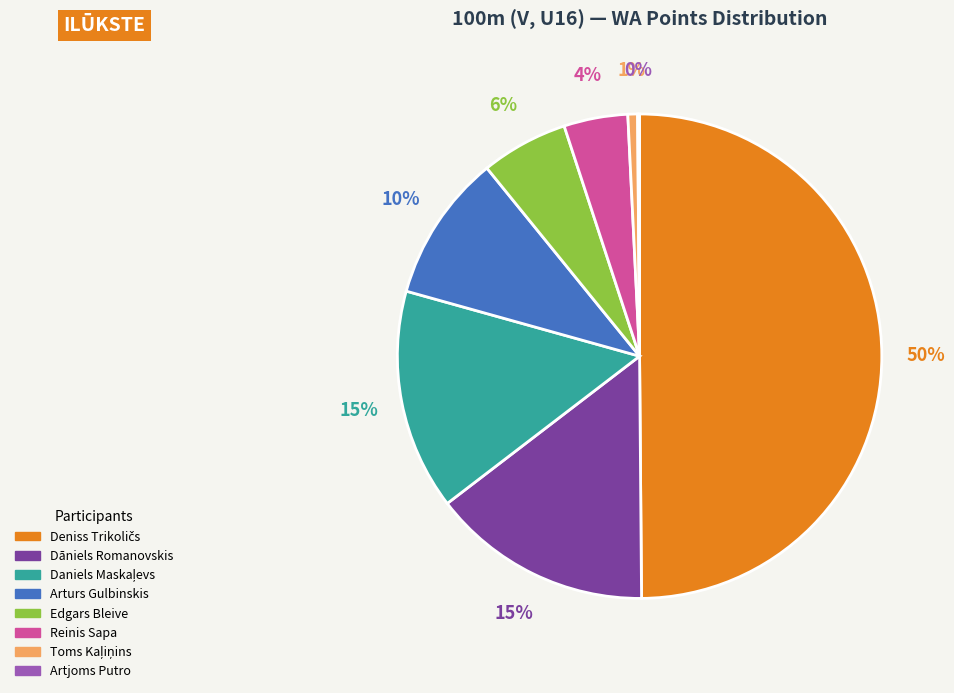

True or false: Edgars Bleive accounts for 1% of the total.

False